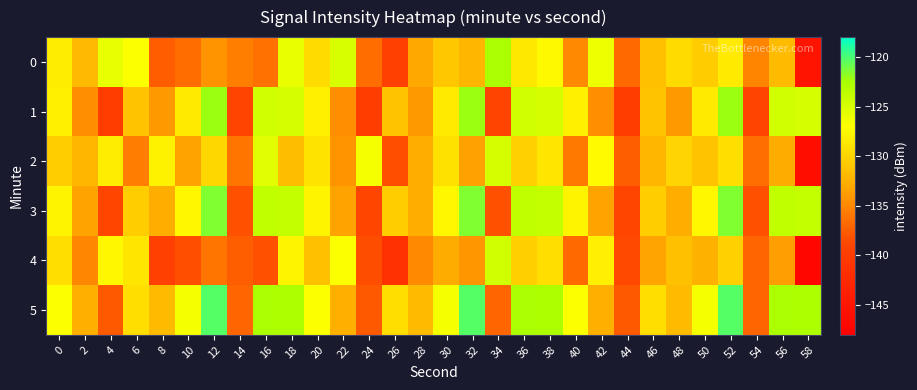

What is the greatest value displayed?

-120.3